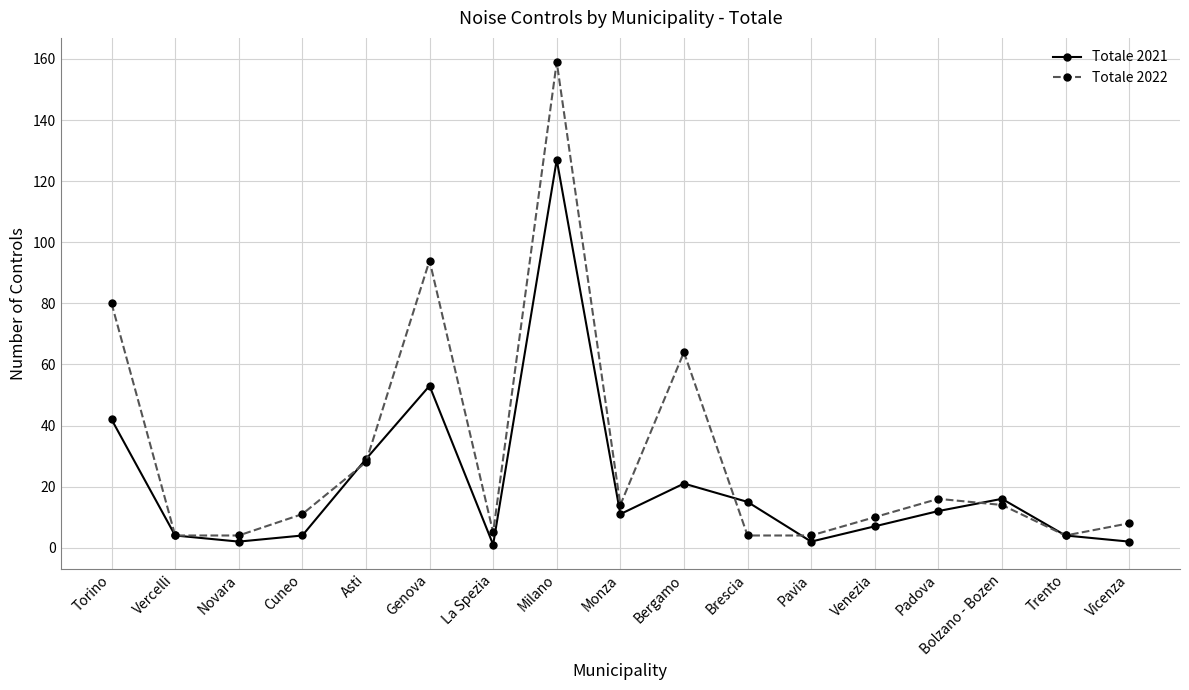

Where does the Totale 2021 series first go above 11?

Torino